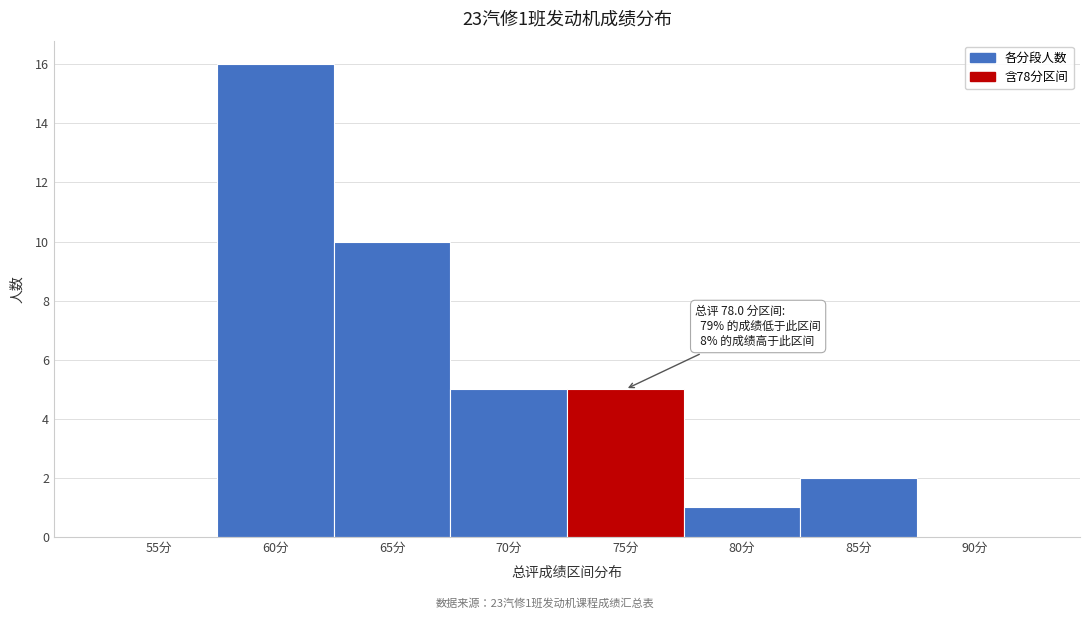

Reading left to right, extract all data points from this chart.

55分=0	60分=16	65分=10	70分=5	75分=5	80分=1	85分=2	90分=0